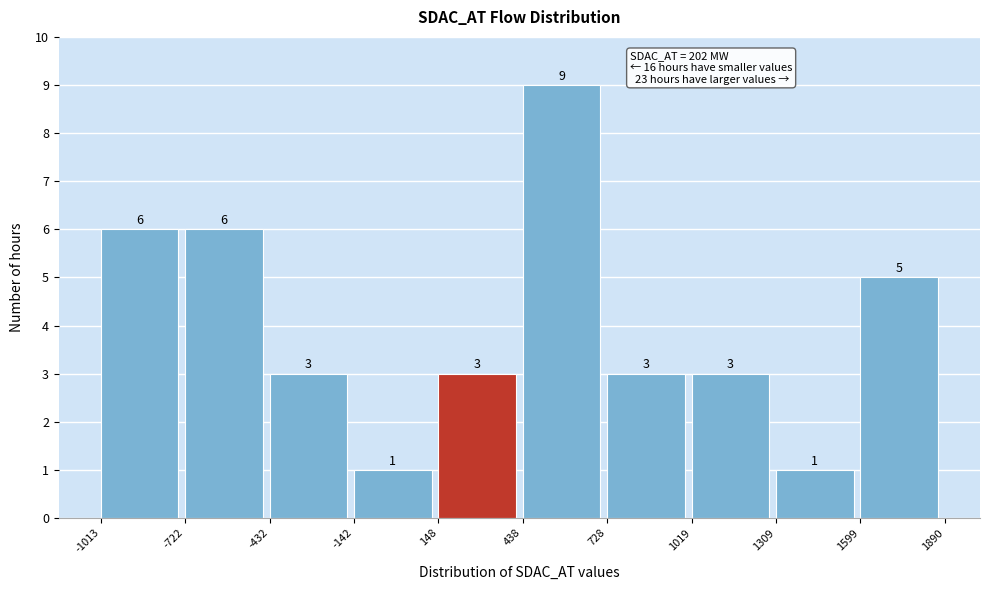

Reading left to right, list every bar in this chart as the range it spans on the x-axis followed by its height.

-1013 to -722: 6
-722 to -432: 6
-432 to -142: 3
-142 to 148: 1
148 to 438: 3
438 to 728: 9
728 to 1019: 3
1019 to 1309: 3
1309 to 1599: 1
1599 to 1890: 5